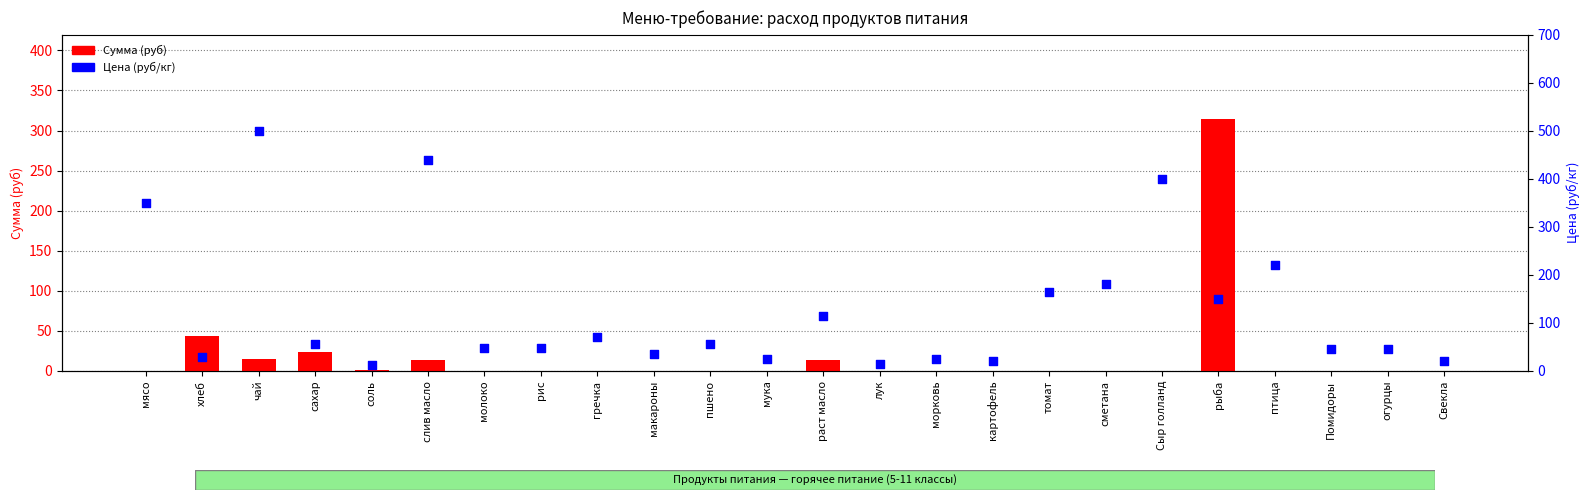

Which series has the largest total across all categories?

Цена (руб/кг)